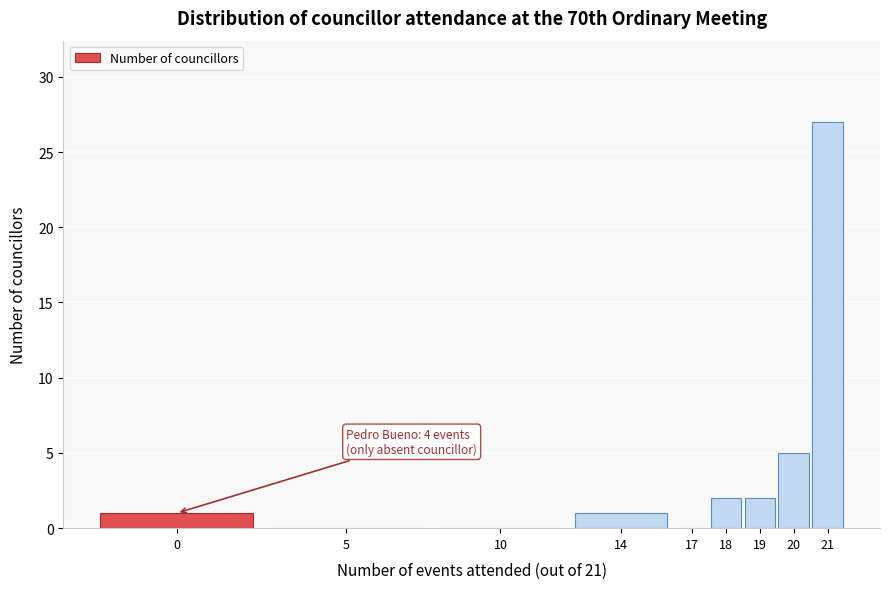

Reading left to right, list all the values displayed in this chart.

0=1	5=0	10=0	14=1	17=0	18=2	19=2	20=5	21=27